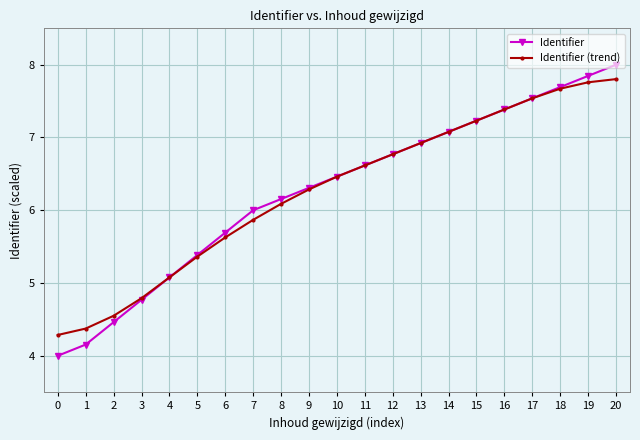

What is the total value across all series at 9?

12.6